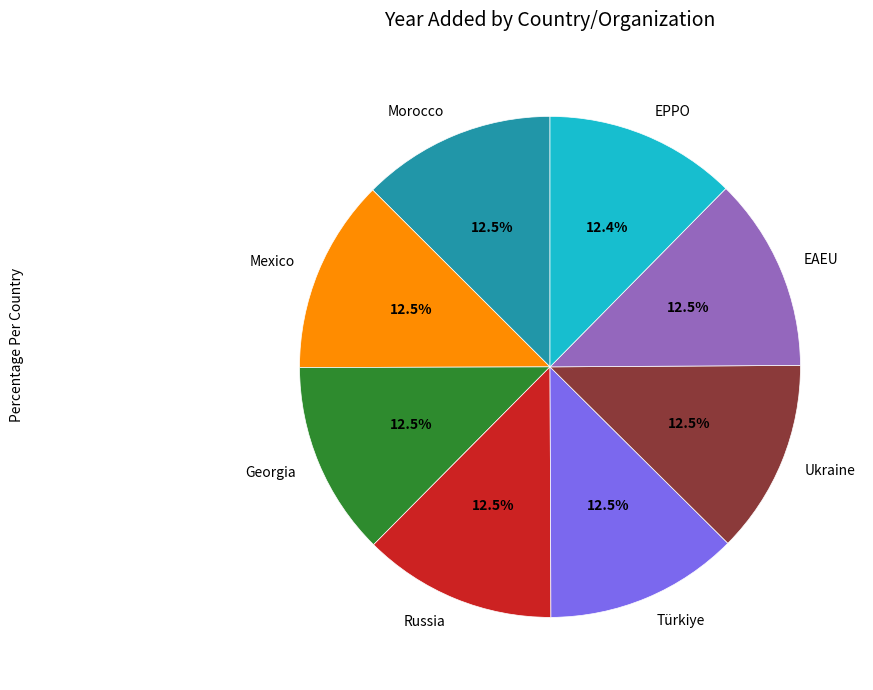

Is there a majority slice in this chart?

No